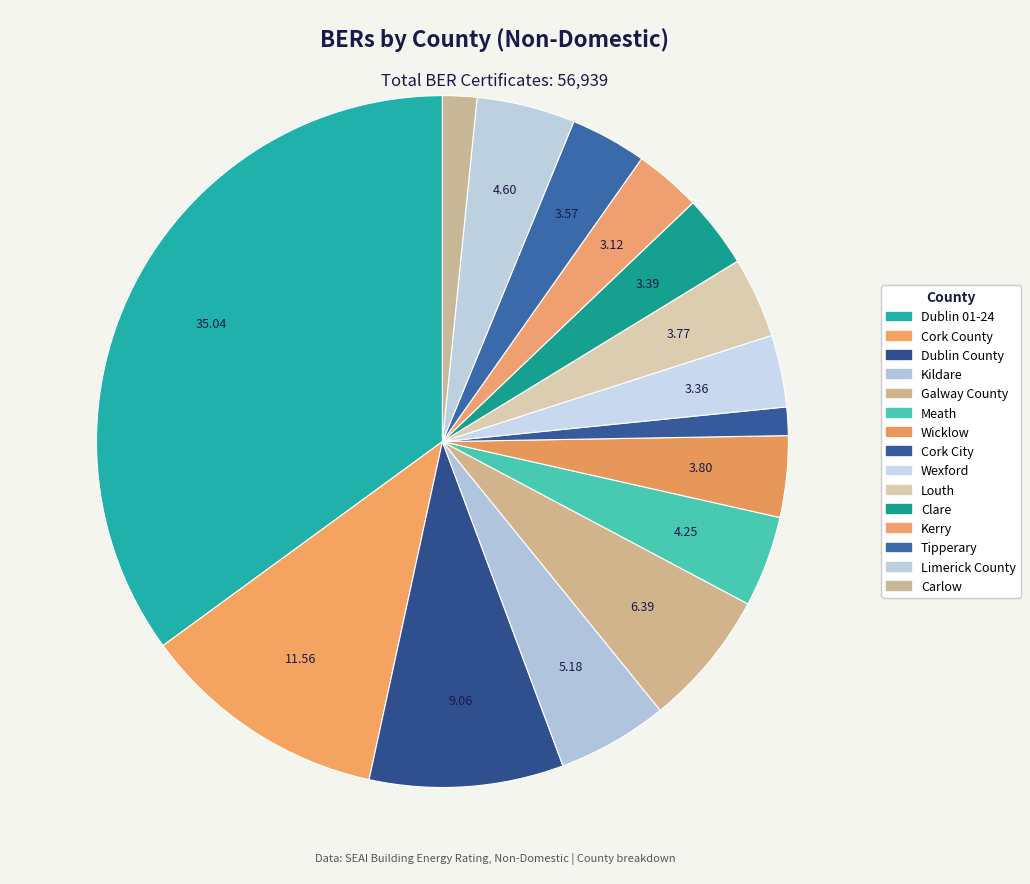

Which slice is the smallest?

Cork City